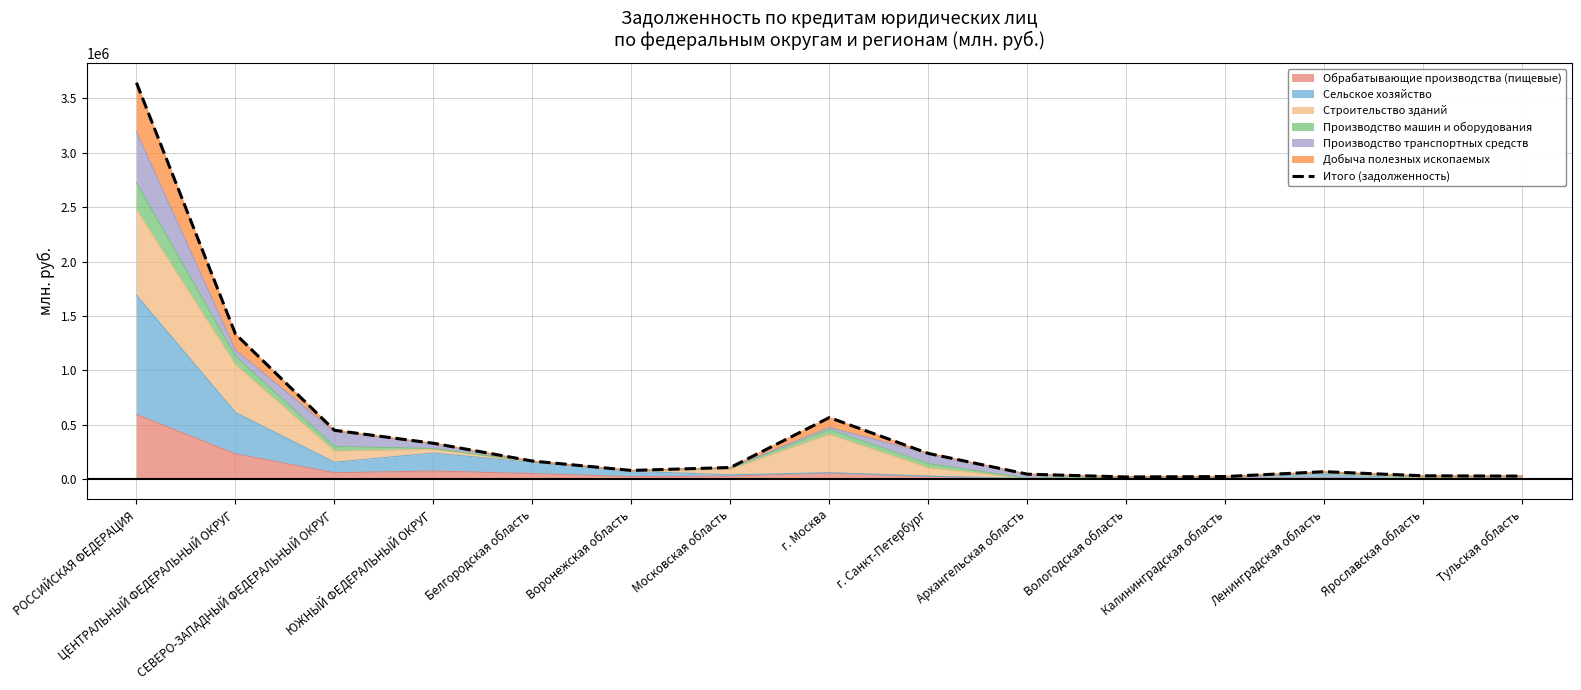

What is the label of the 10th point from the right?

Воронежская область